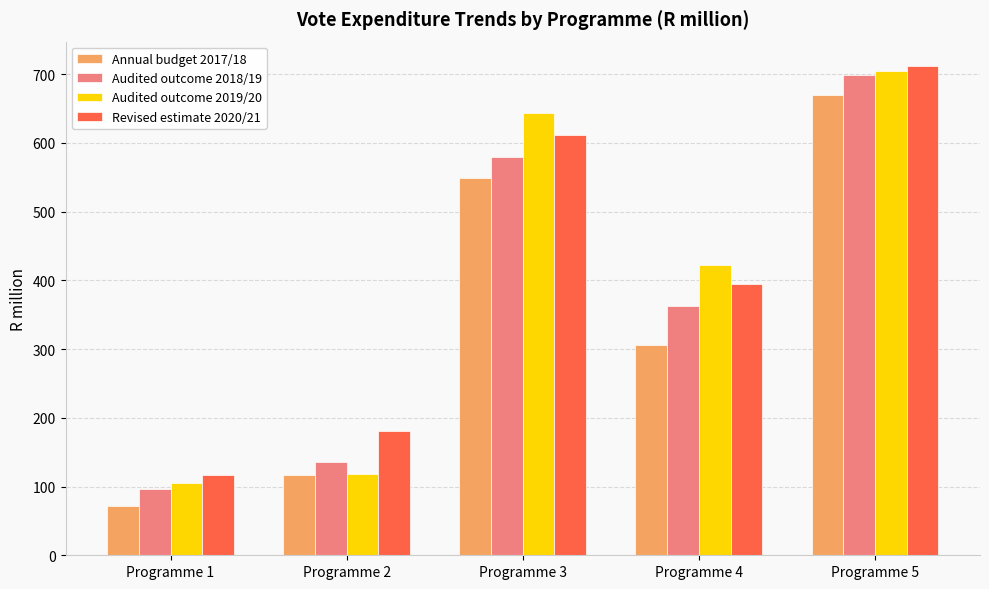

What is the greatest value displayed?

711.6